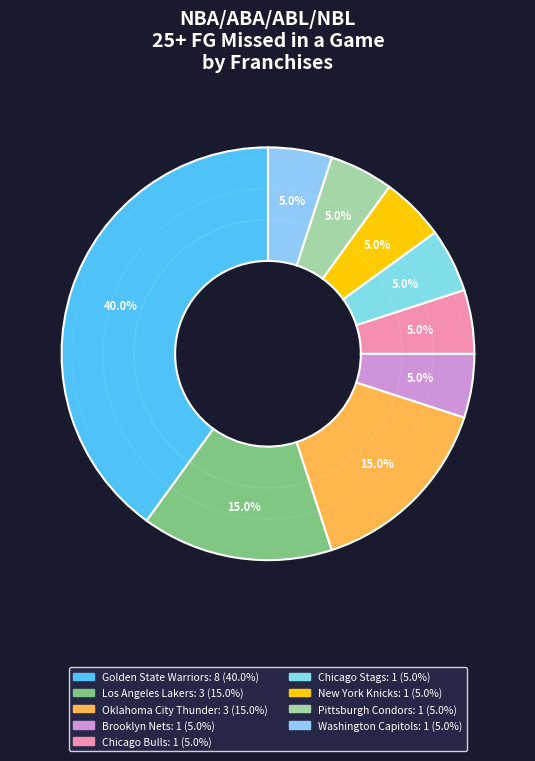

How many segments does this pie chart have?

9